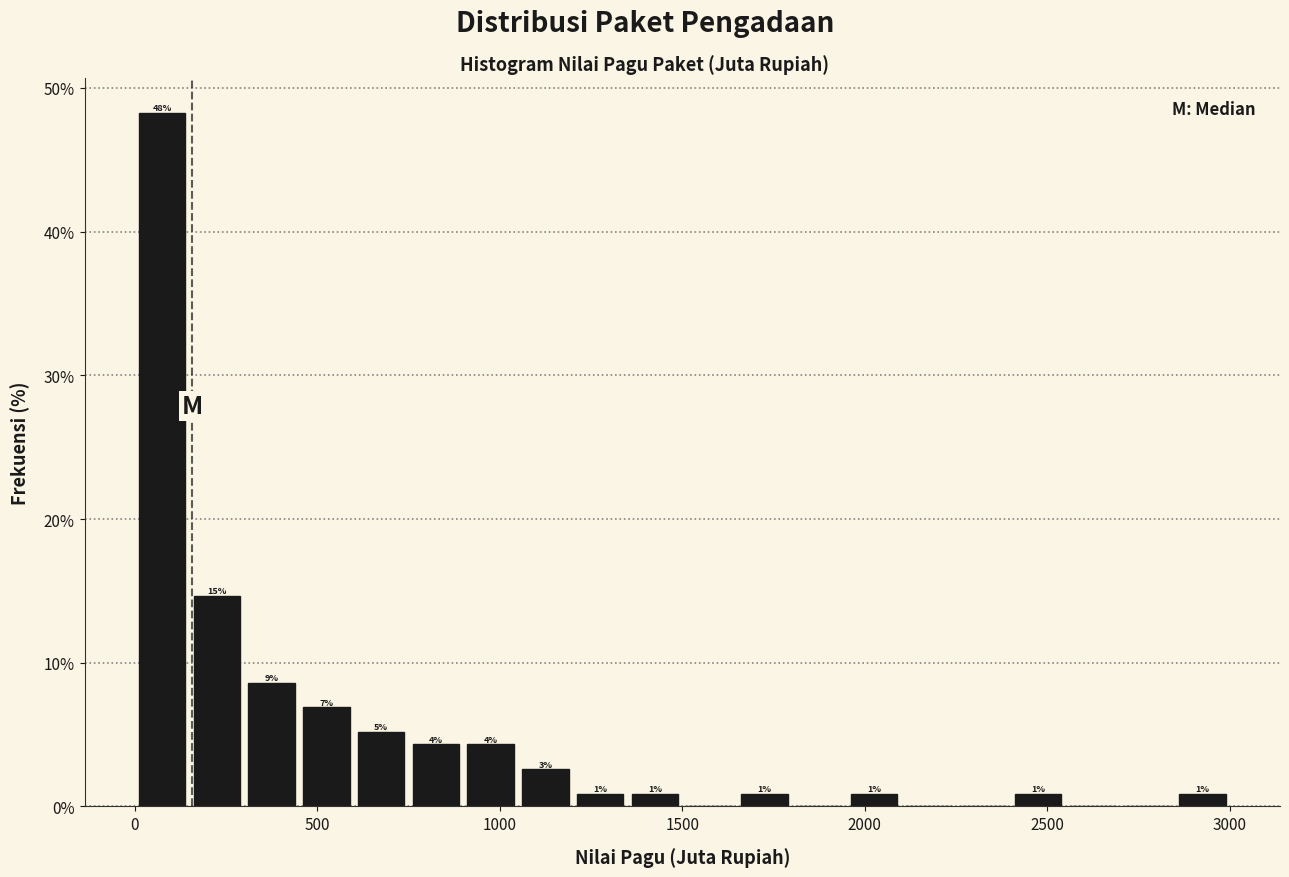

Read against the x-axis, roughly where is the centre of the tallest bar?

100